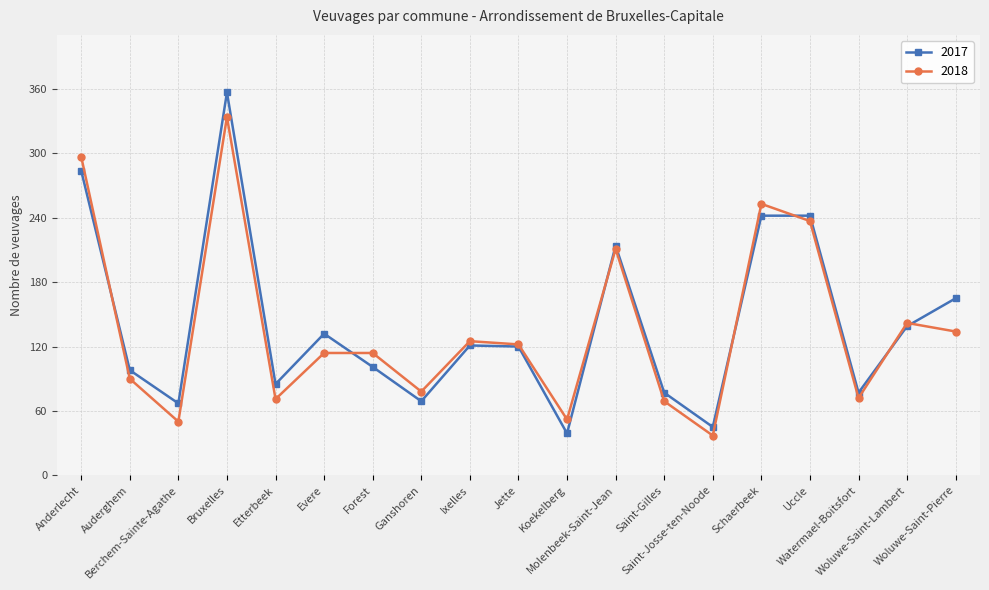

What is the average value of the 2017 series?

141